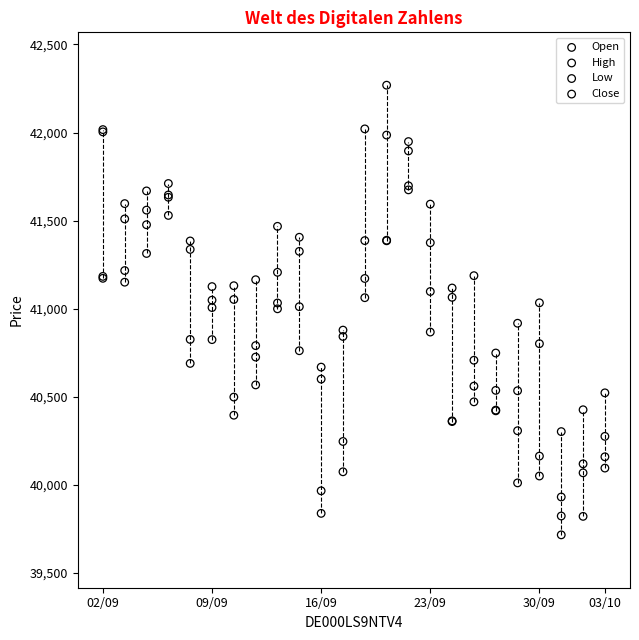

Which series contains the highest Y value?

High